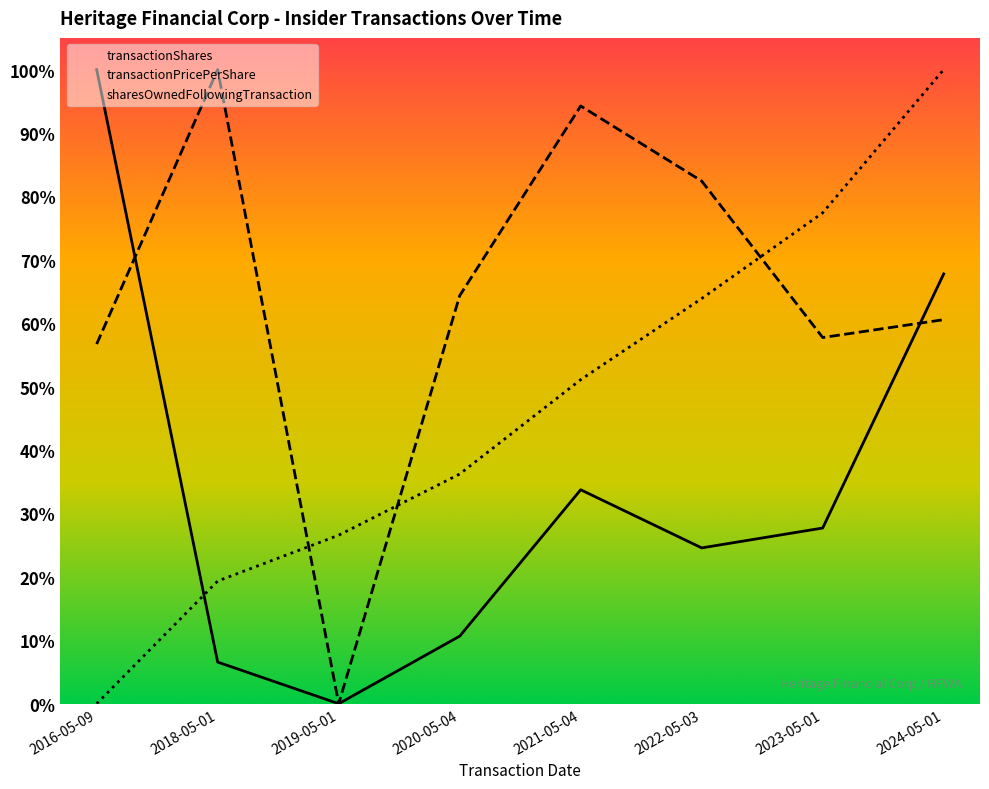

How many lines are shown in the chart?

3